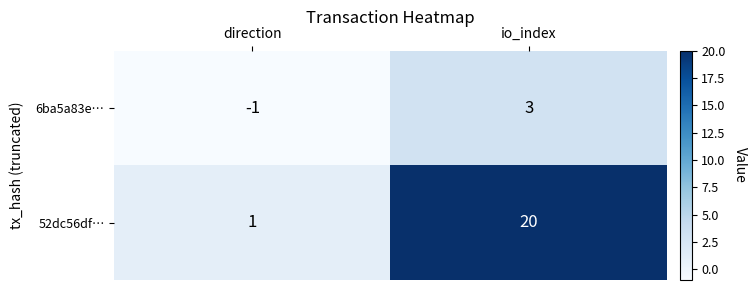

What is the difference between the 52dc56df… values at direction and io_index?

19